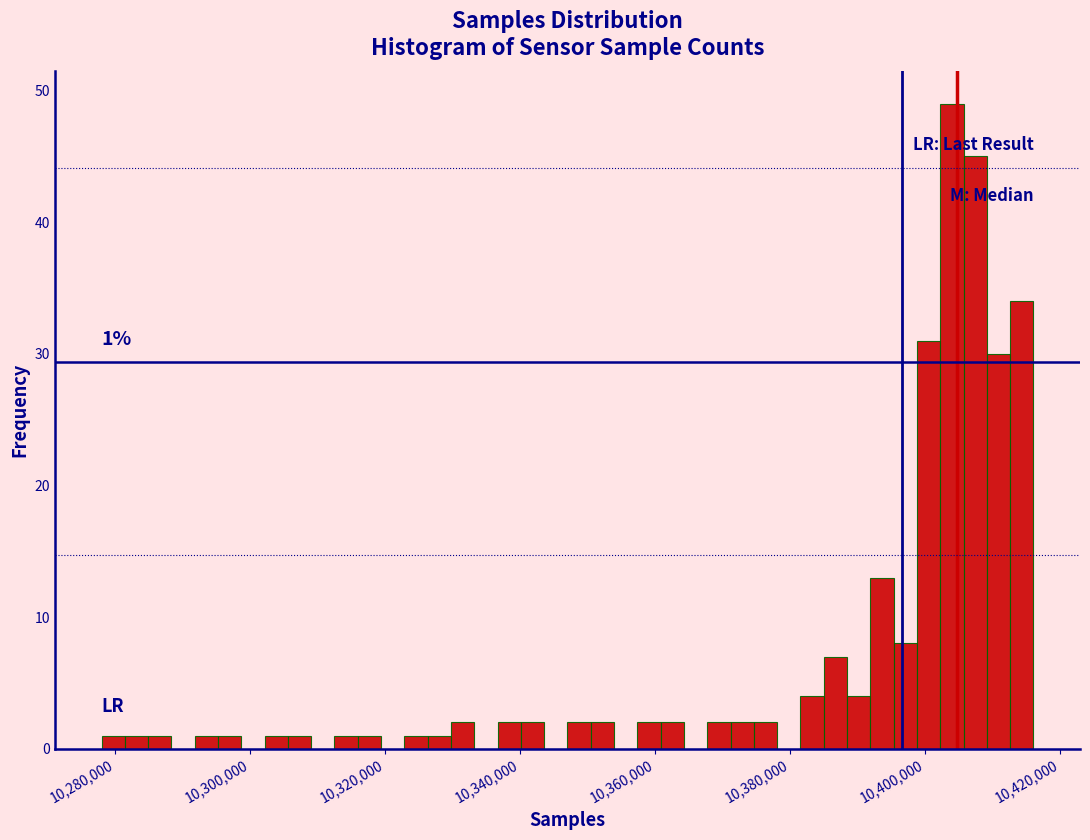

Read against the x-axis, roughly where is the centre of the tallest bar?

10404000